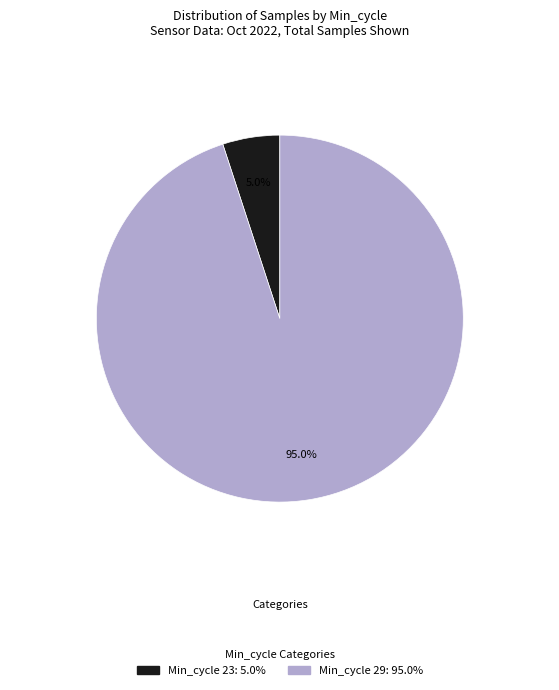

Is there a majority slice in this chart?

Yes